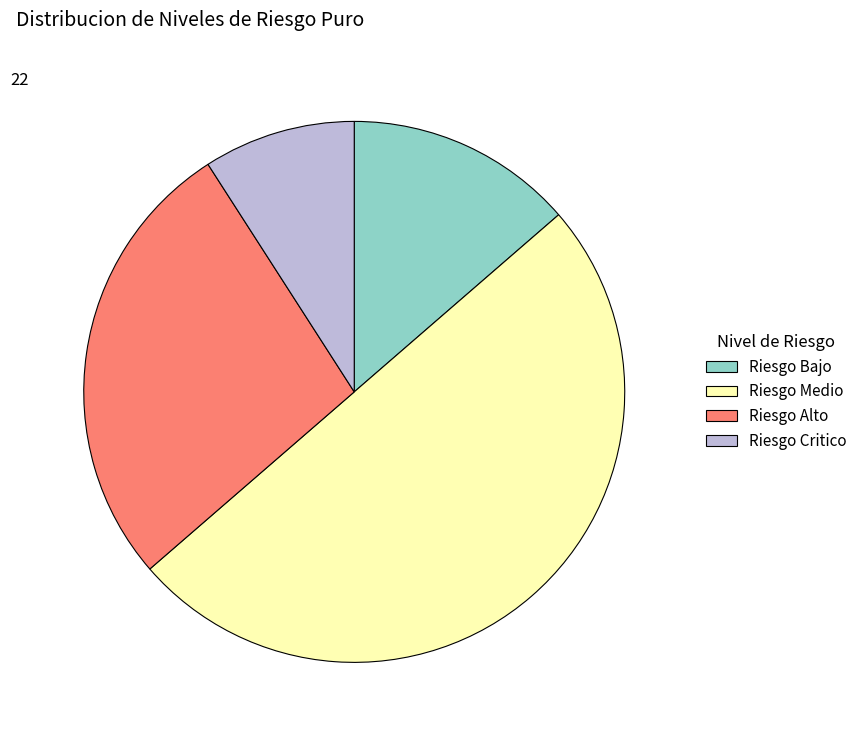

What is the largest slice in the pie chart?

Riesgo Medio